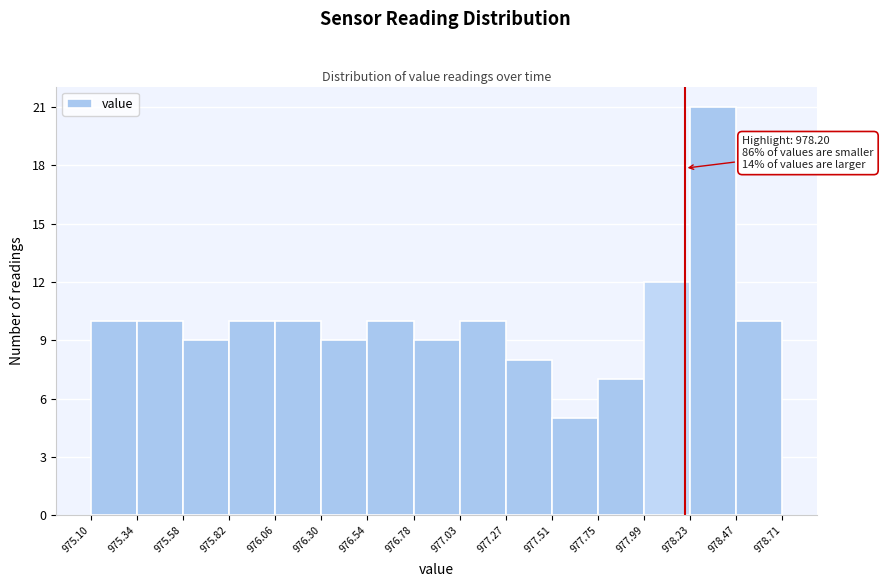

Which range on the x-axis has the tallest bar?

978.23 to 978.47